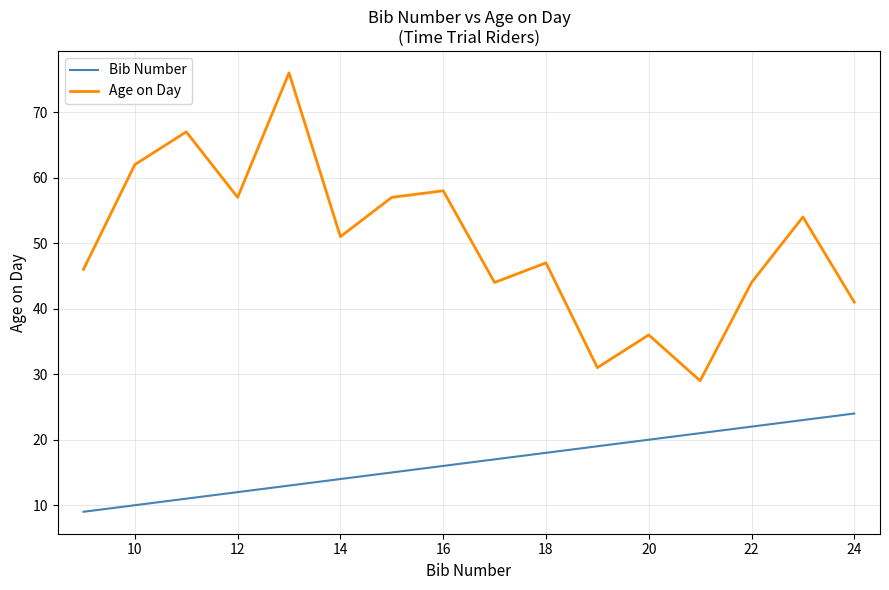

Which series has the largest total across all categories?

Age on Day